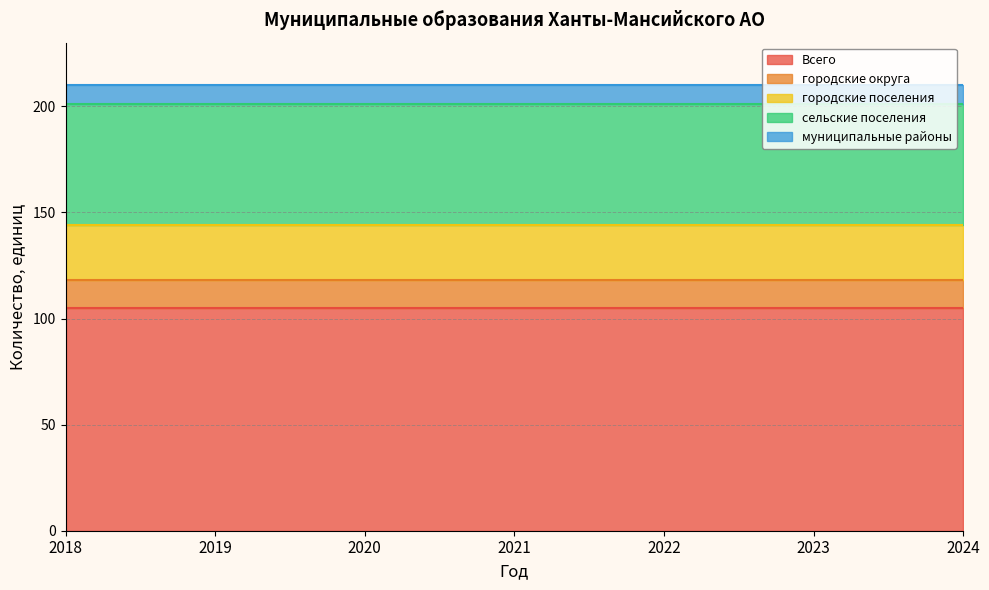

The Всего series shows 105 at 2024. True or false?

True